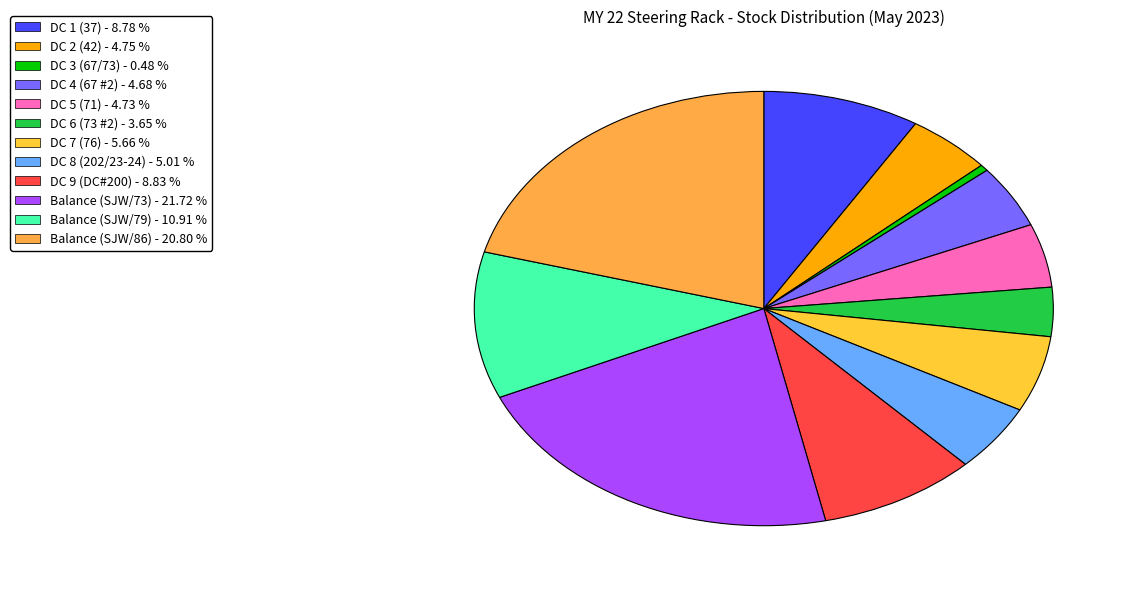

Count the number of slices in the pie.

12